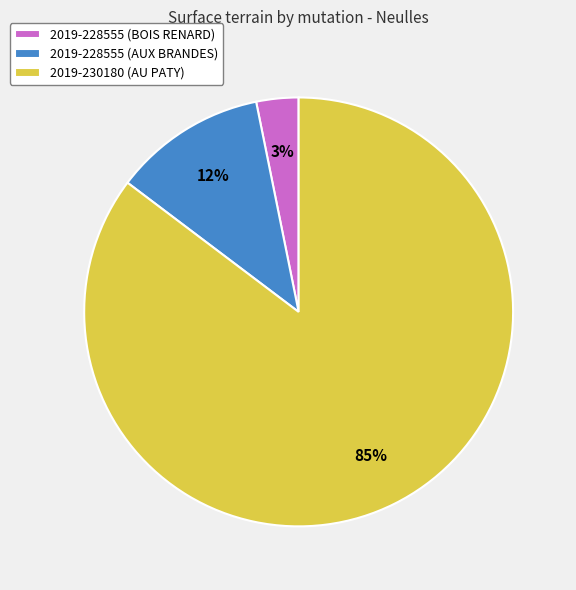

How many slices are in this pie chart?

3